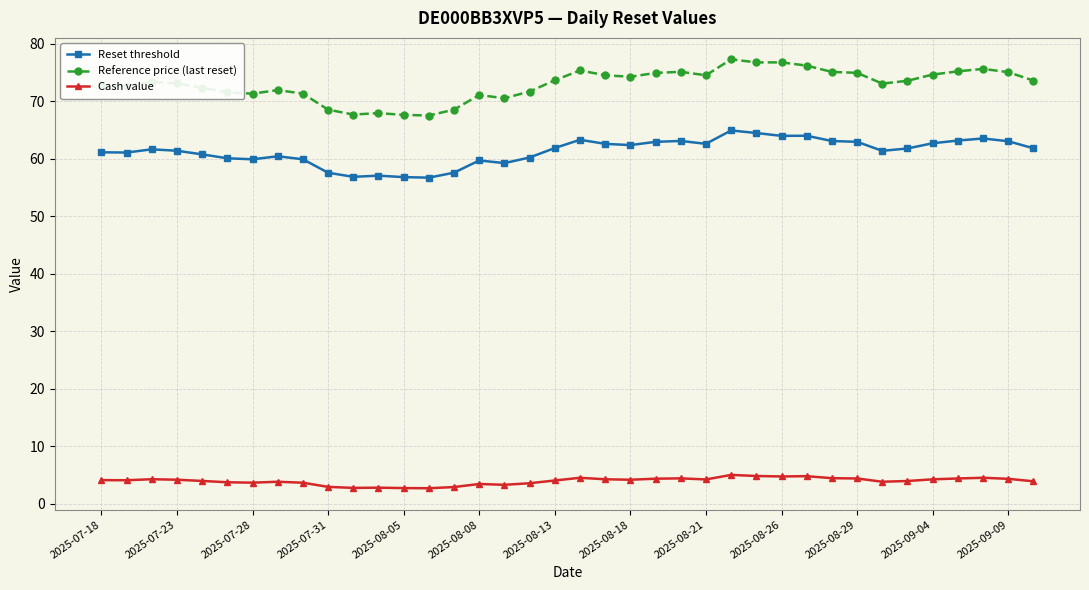

Which series has the largest total across all categories?

Reference price (last reset)